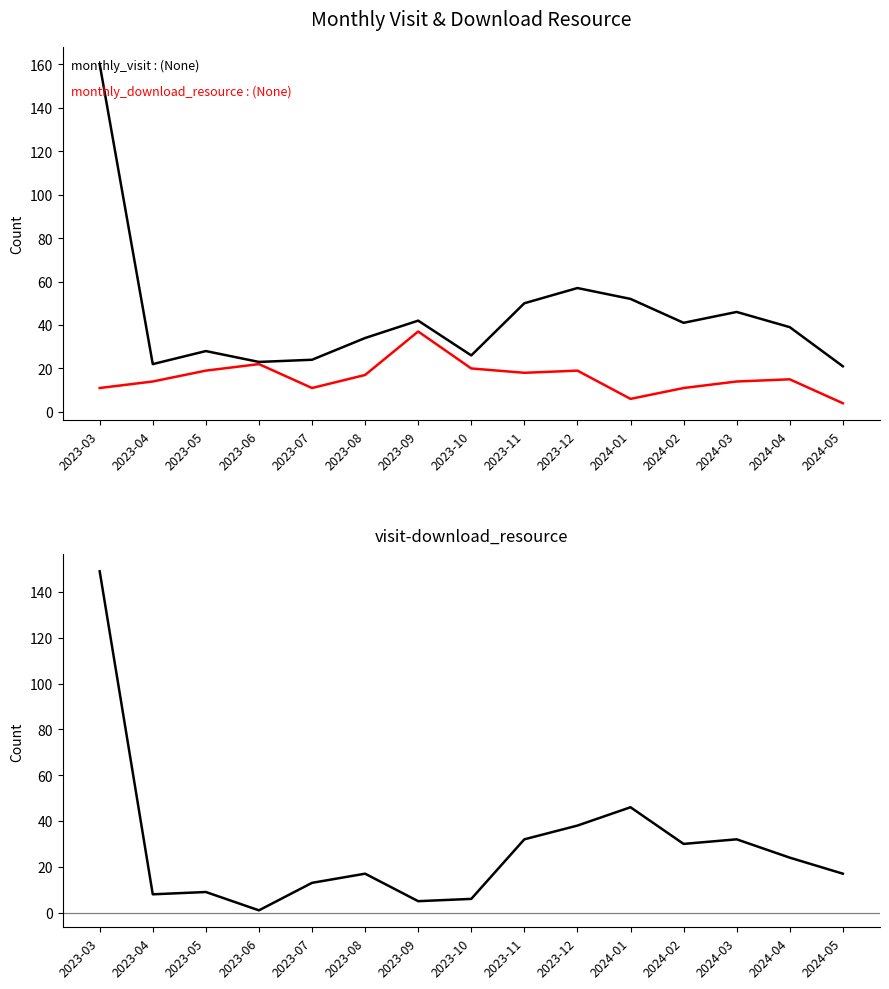

Which series changed the most between 2024-02 and 2024-03?

monthly_visit